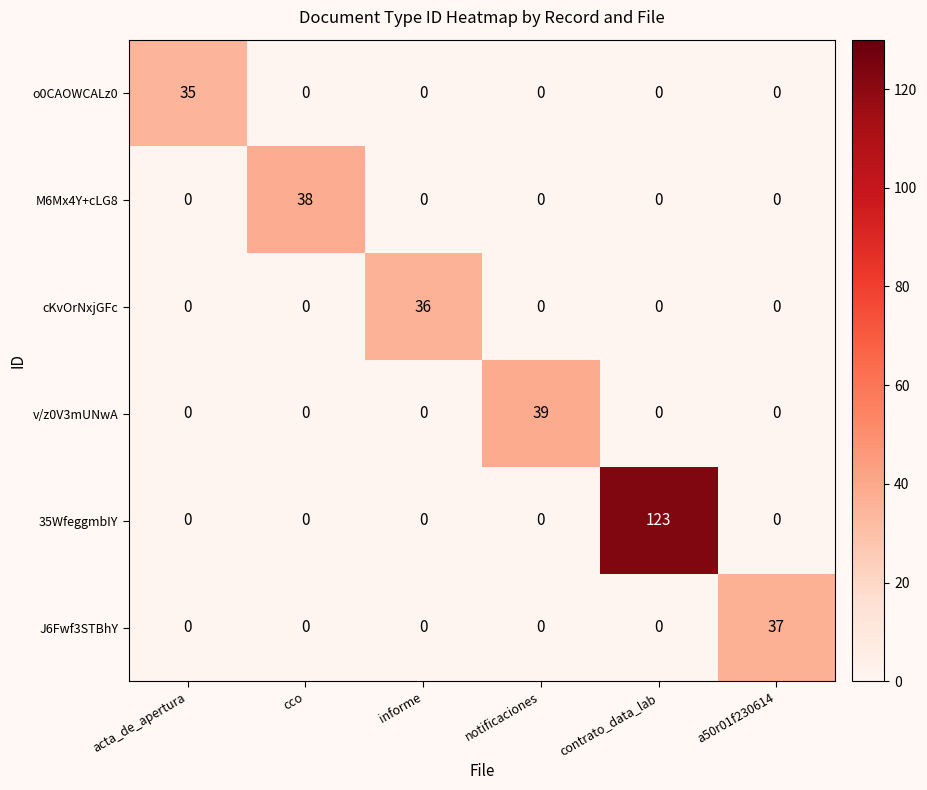

The value of M6Mx4Y+cLG8 at acta_de_apertura is 0. True or false?

True